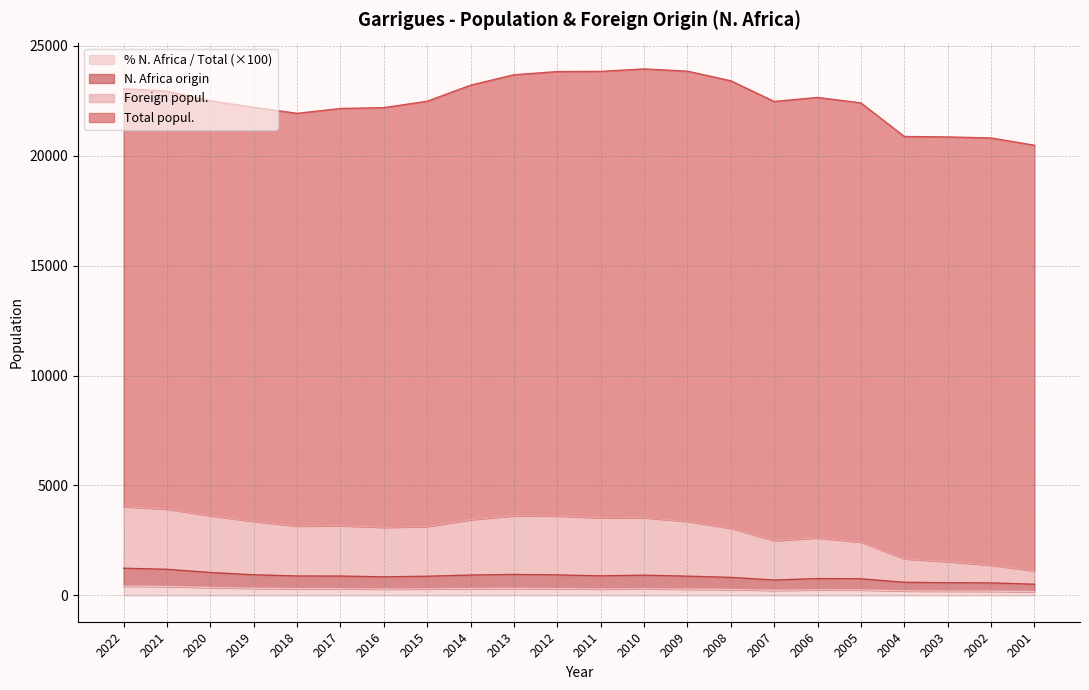

True or false: N. Africa origin has more than 2 points higher than both neighbors.

True